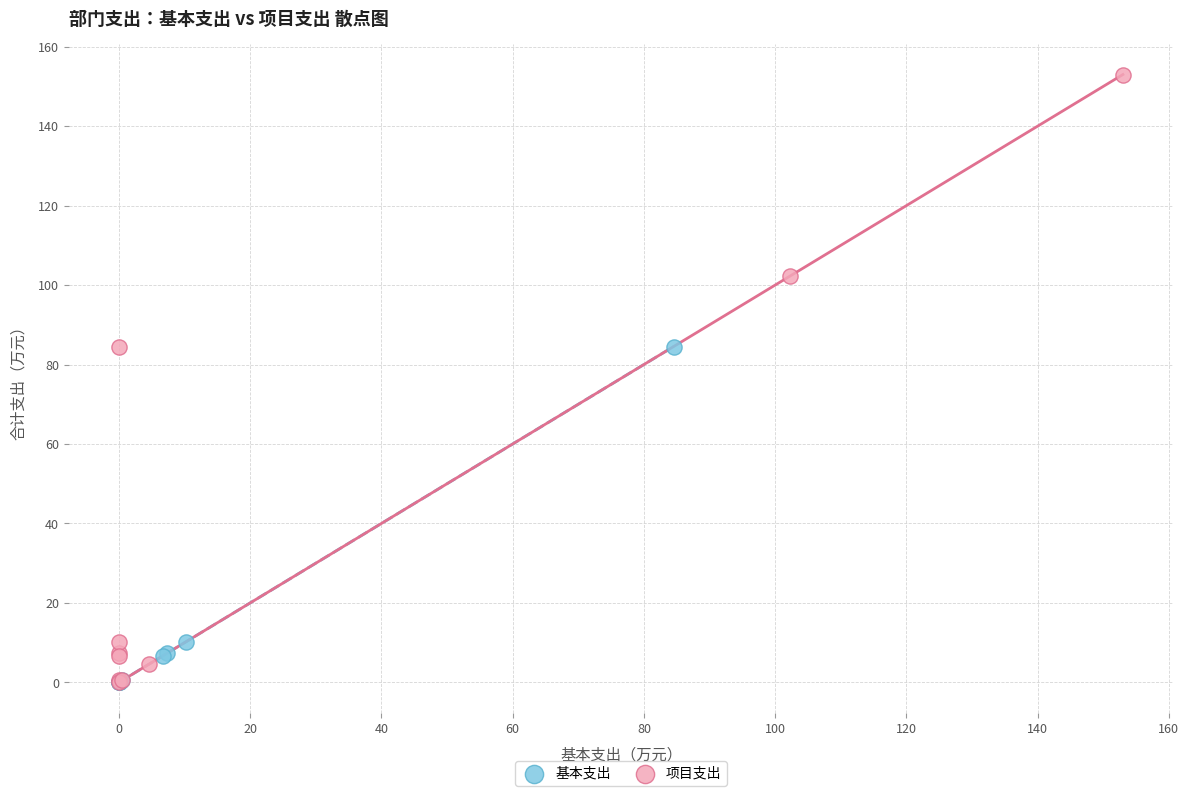

Which series contains the highest Y value?

项目支出